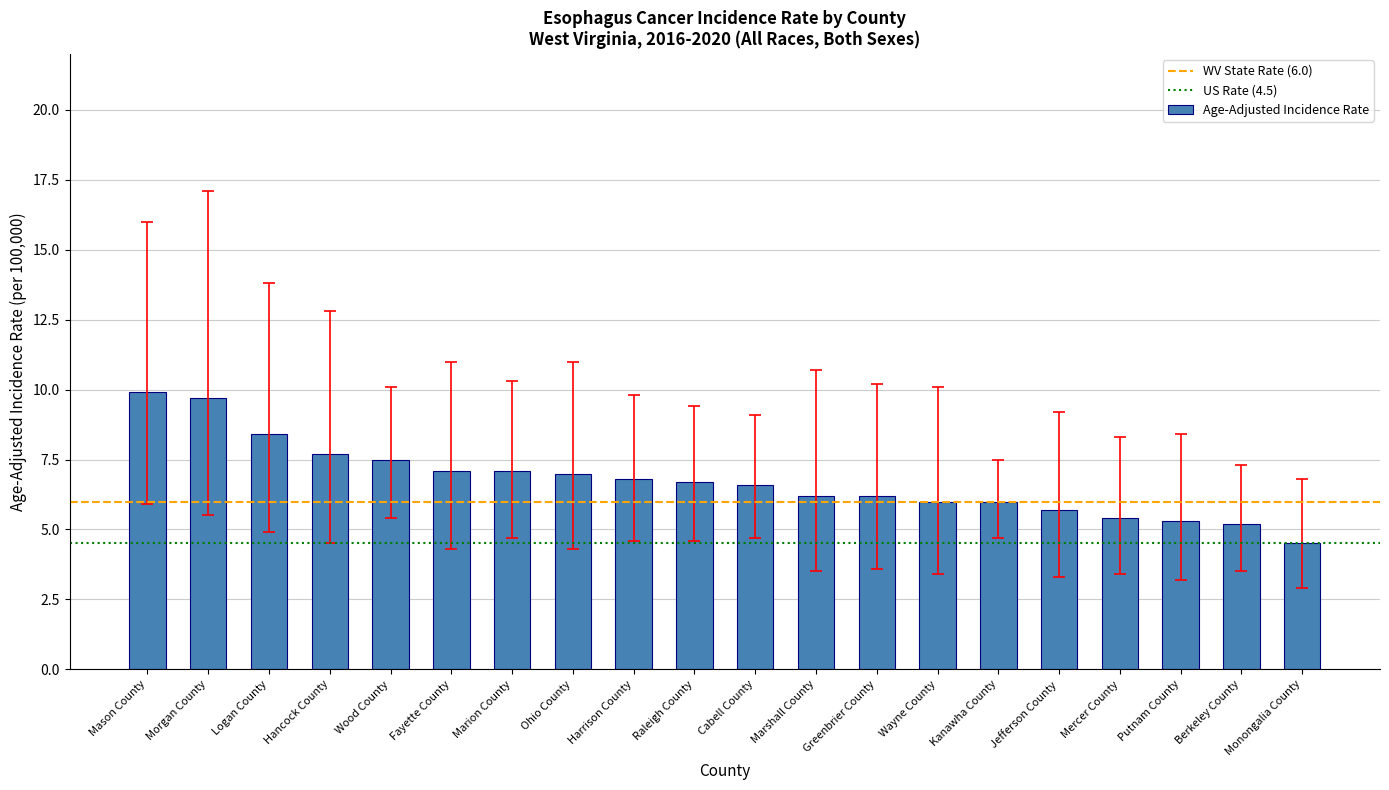

The value at Monongalia County is 4.5. True or false?

True